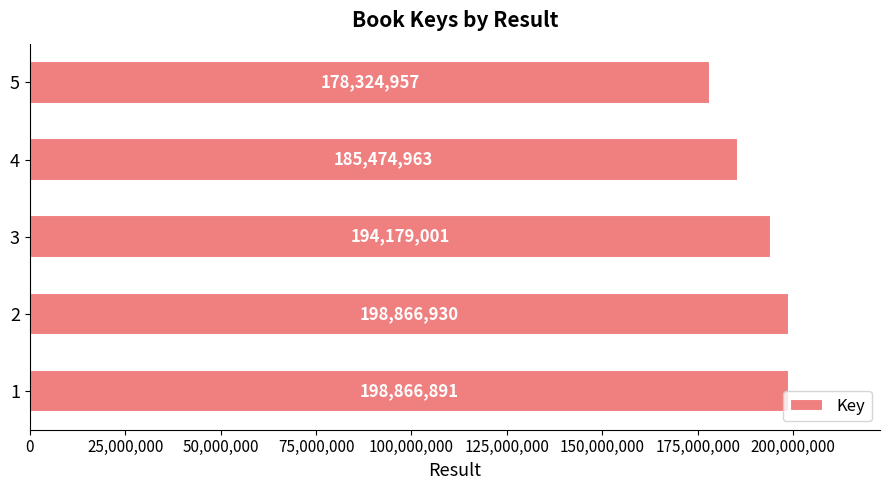

How many data points does each series have?

5